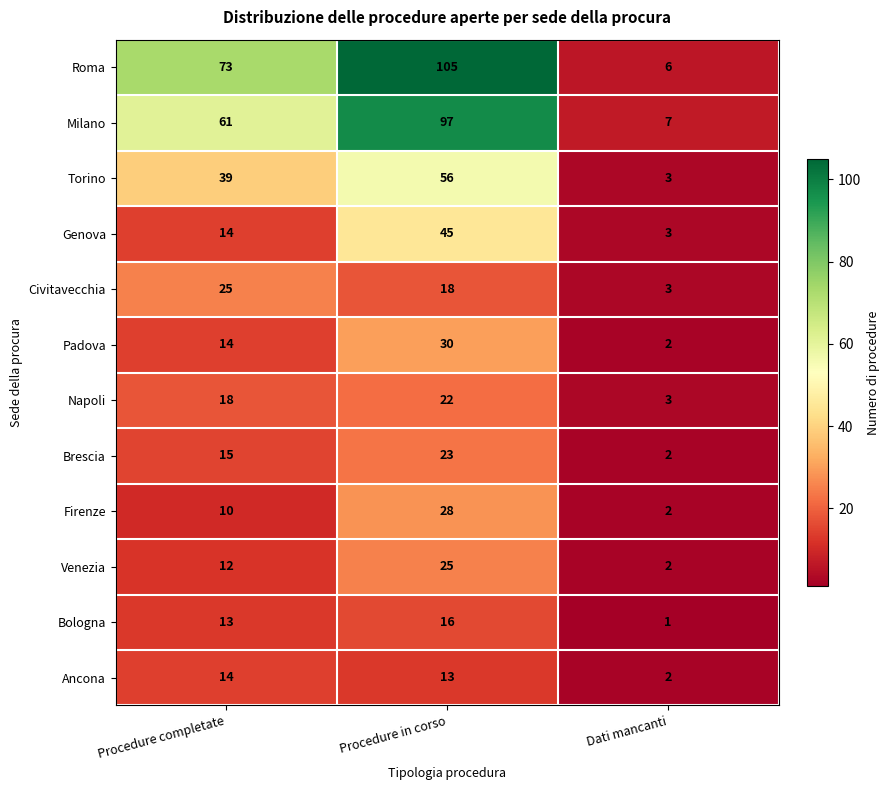

Read the Roma value at Procedure completate.

73